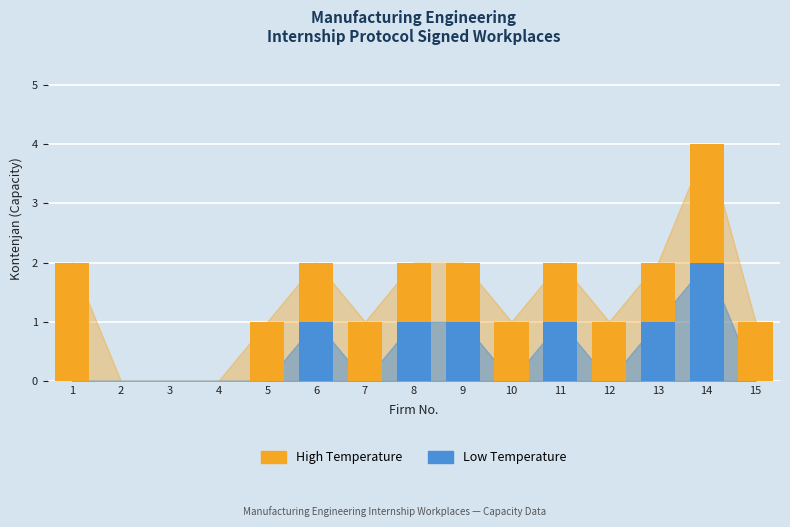

Rank the series by their maximum value, from highest to lowest.

High Temperature, Low Temperature